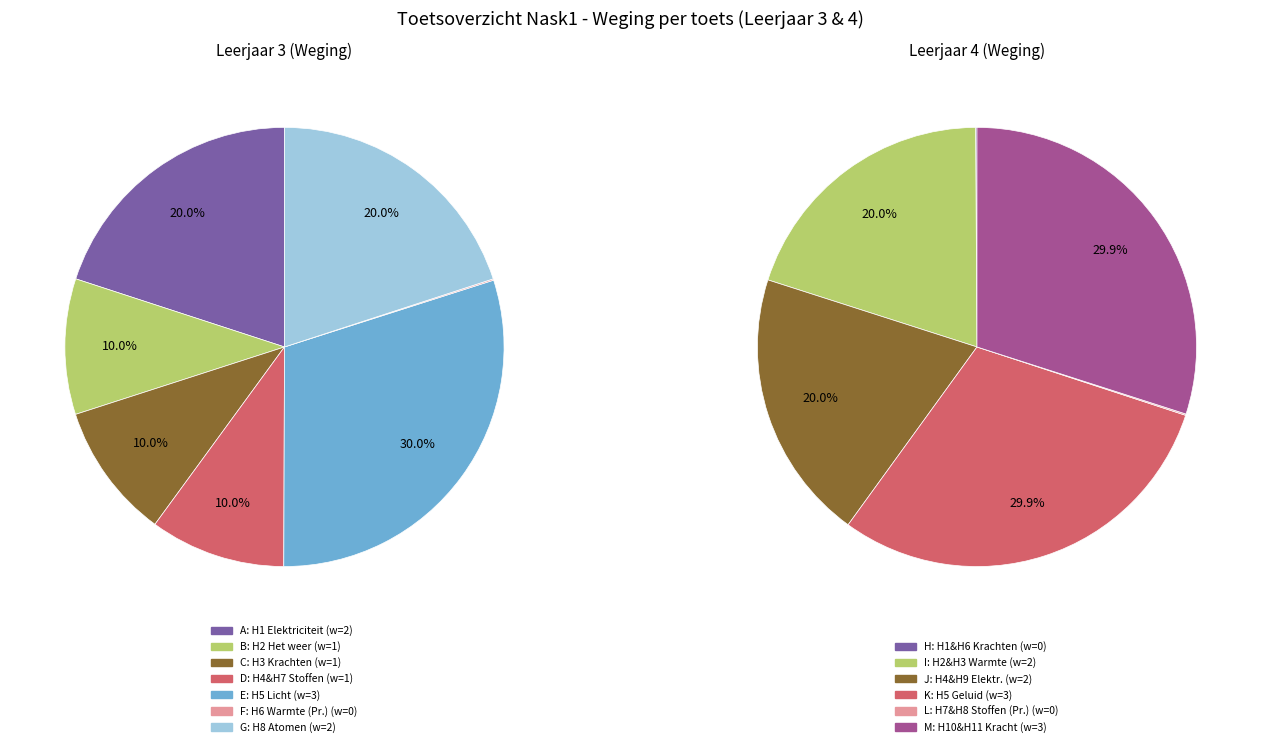

How many slices are in this pie chart?

11